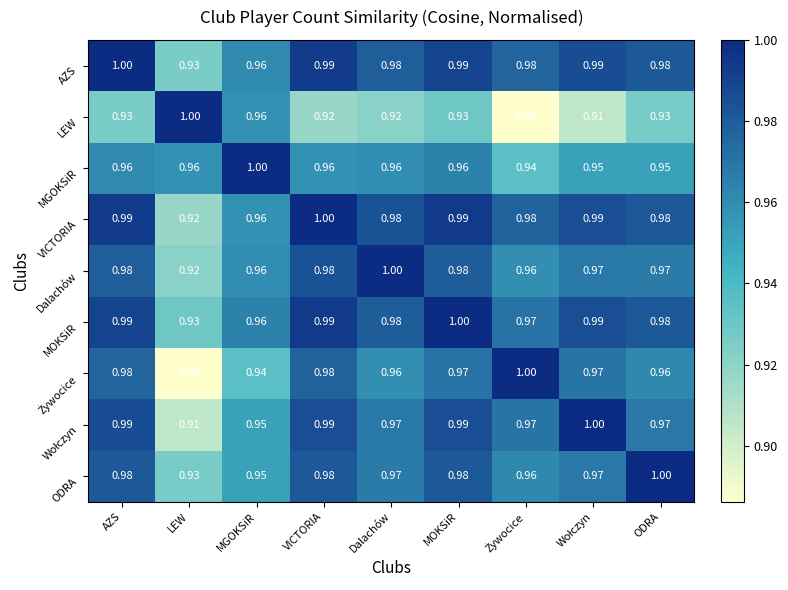

Which series has the largest total across all categories?

AZS